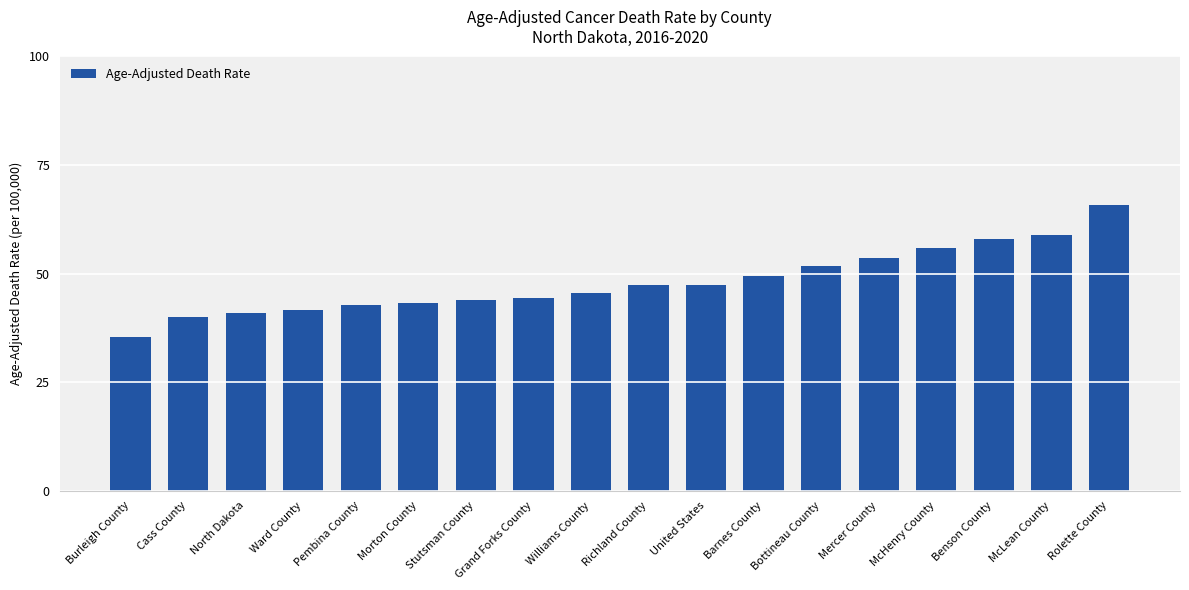

Approximately how many times larger is the value at Stutsman County compared to Pembina County?

1.0